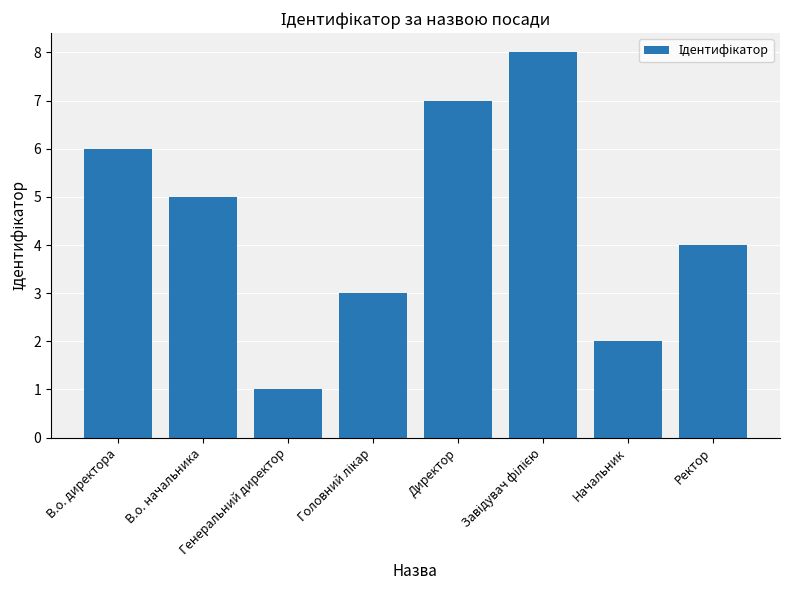

At which label is the value closest to 4?

Ректор